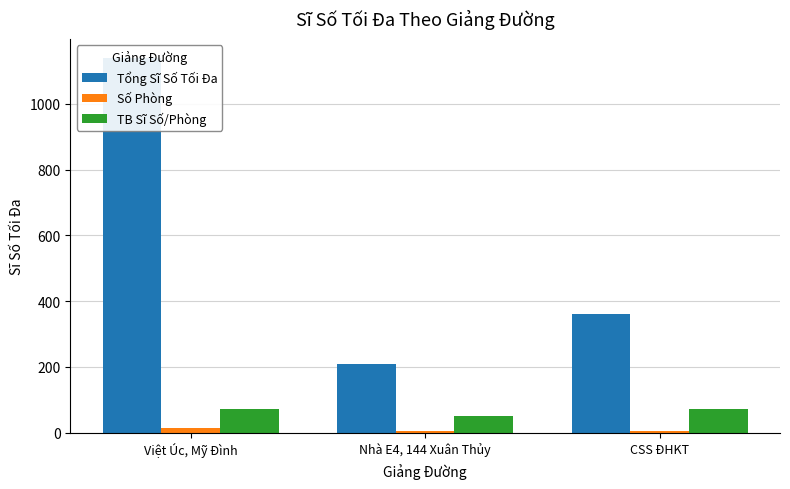

Reading left to right, list all the values displayed in this chart.

Tổng Sĩ Số Tối Đa: Việt Úc, Mỹ Đình=1140.0	Nhà E4, 144 Xuân Thủy=210.0	CSS ĐHKT=360.0
Số Phòng: Việt Úc, Mỹ Đình=16.0	Nhà E4, 144 Xuân Thủy=4.0	CSS ĐHKT=5.0
TB Sĩ Số/Phòng: Việt Úc, Mỹ Đình=71.2	Nhà E4, 144 Xuân Thủy=52.5	CSS ĐHKT=72.0